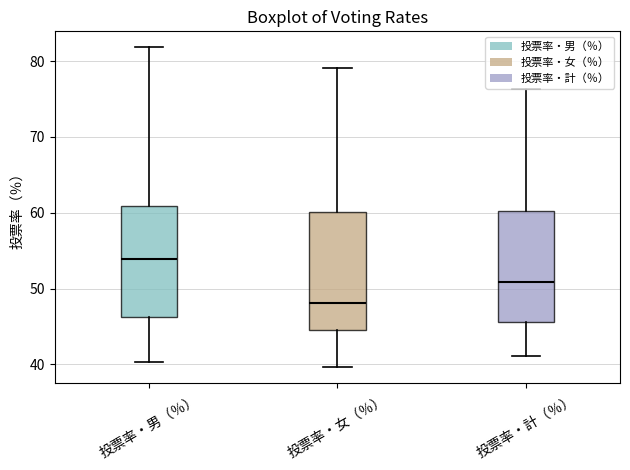

Where does the lower whisker of the box for 投票率・計（％） end on the y-axis? The values are not printed on the chart, so give them approximately, as read against the axis.

41